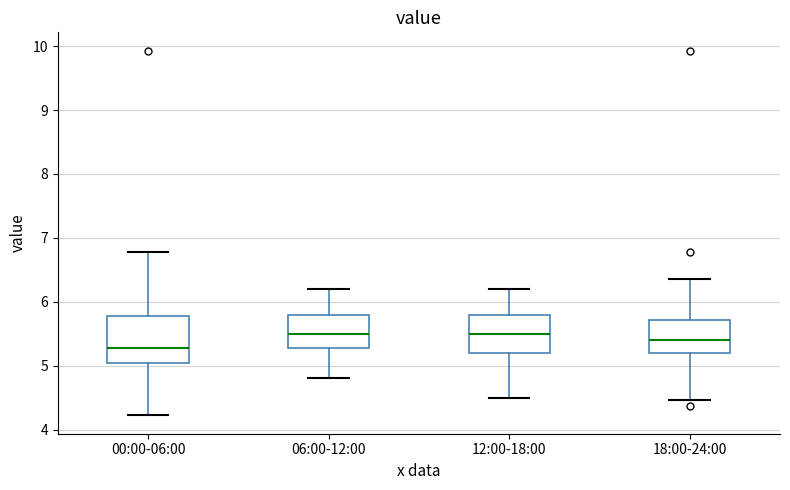

Which box has the lowest median line?

00:00-06:00